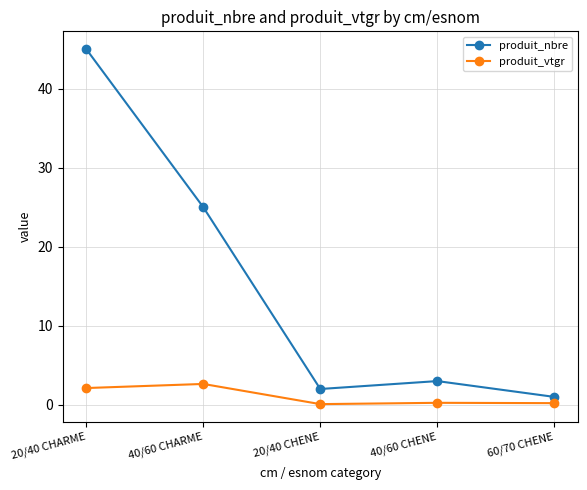

What is the smallest value displayed?

0.1